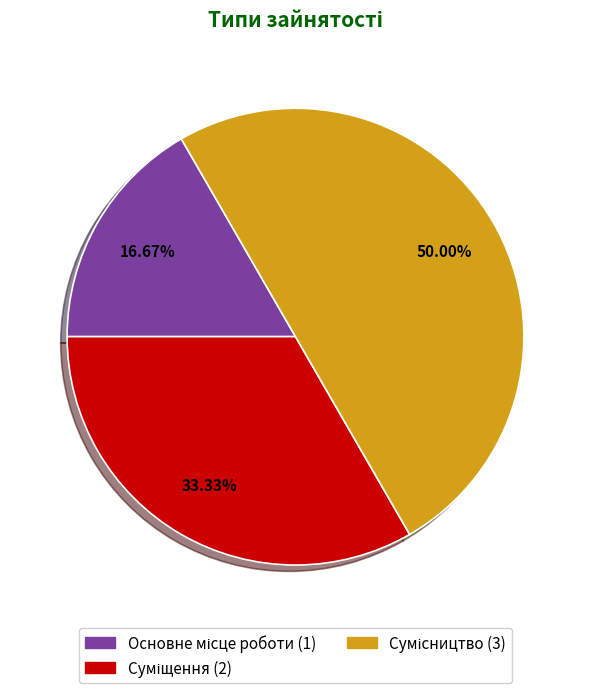

Does Основне місце роботи represent more than half of the total?

No